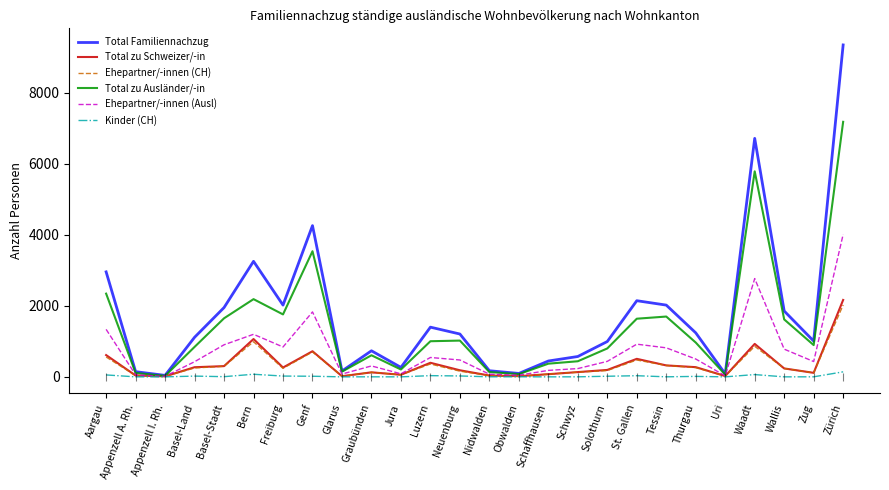

What are all the series names shown in the legend?

Total Familiennachzug, Total zu Schweizer/-in, Ehepartner/-innen (CH), Total zu Ausländer/-in, Ehepartner/-innen (Ausl), Kinder (CH)